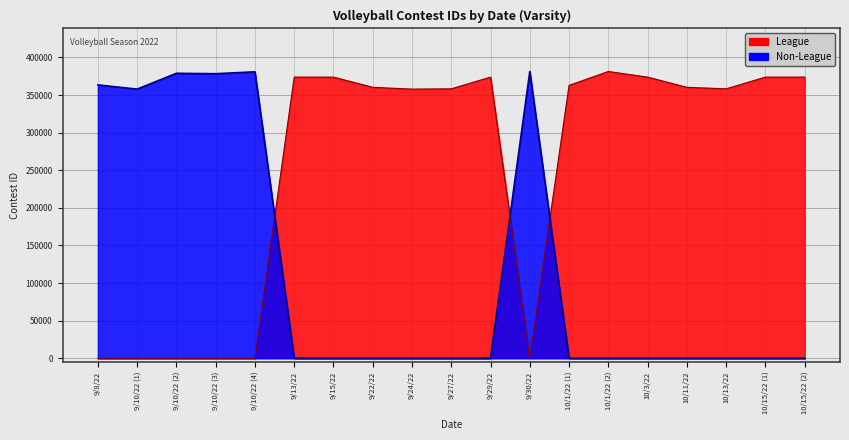

What is the difference between the second highest and minimum values in the Non-League series?

380856